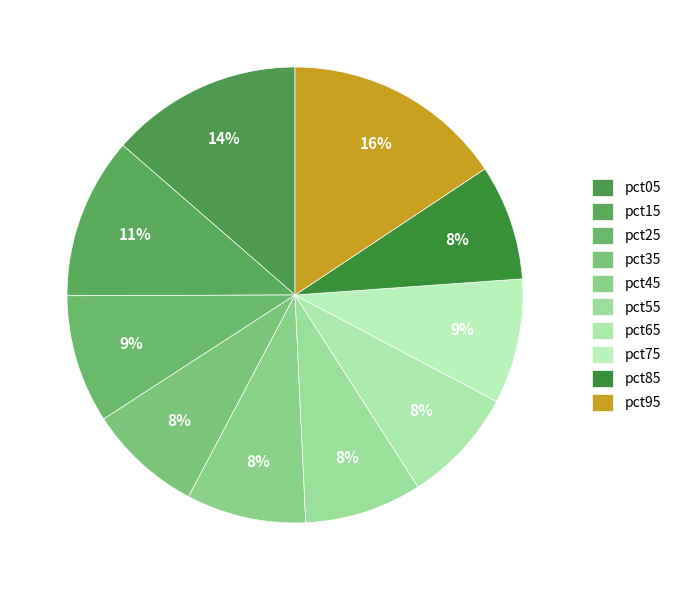

Which slice is the largest?

pct95